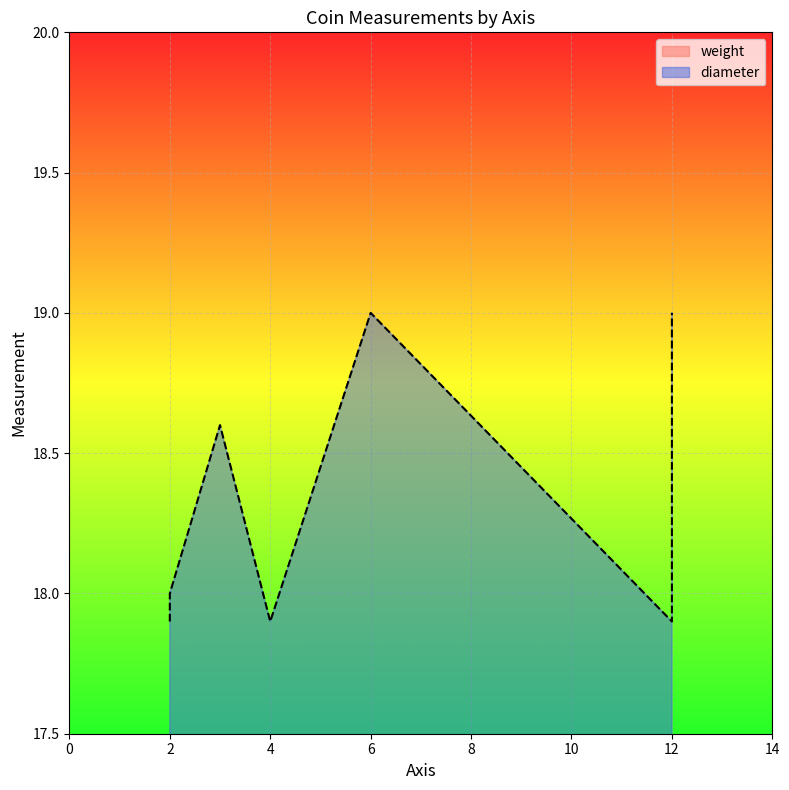

What is the difference between the maximum and minimum values in the weight series?

0.1